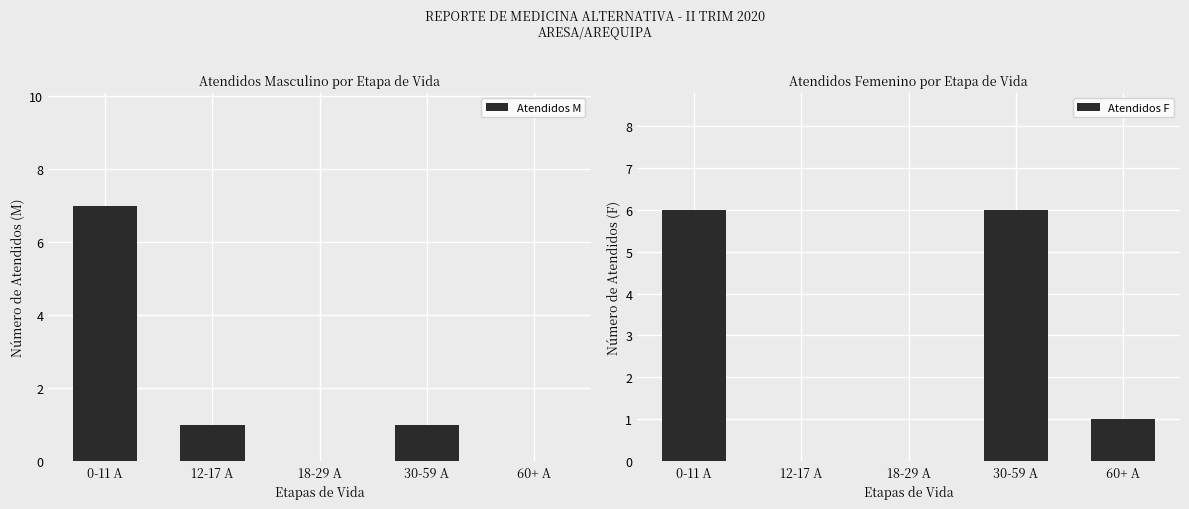

List the labels in order of Atendidos M value, smallest first.

18-29 A, 60+ A, 12-17 A, 30-59 A, 0-11 A